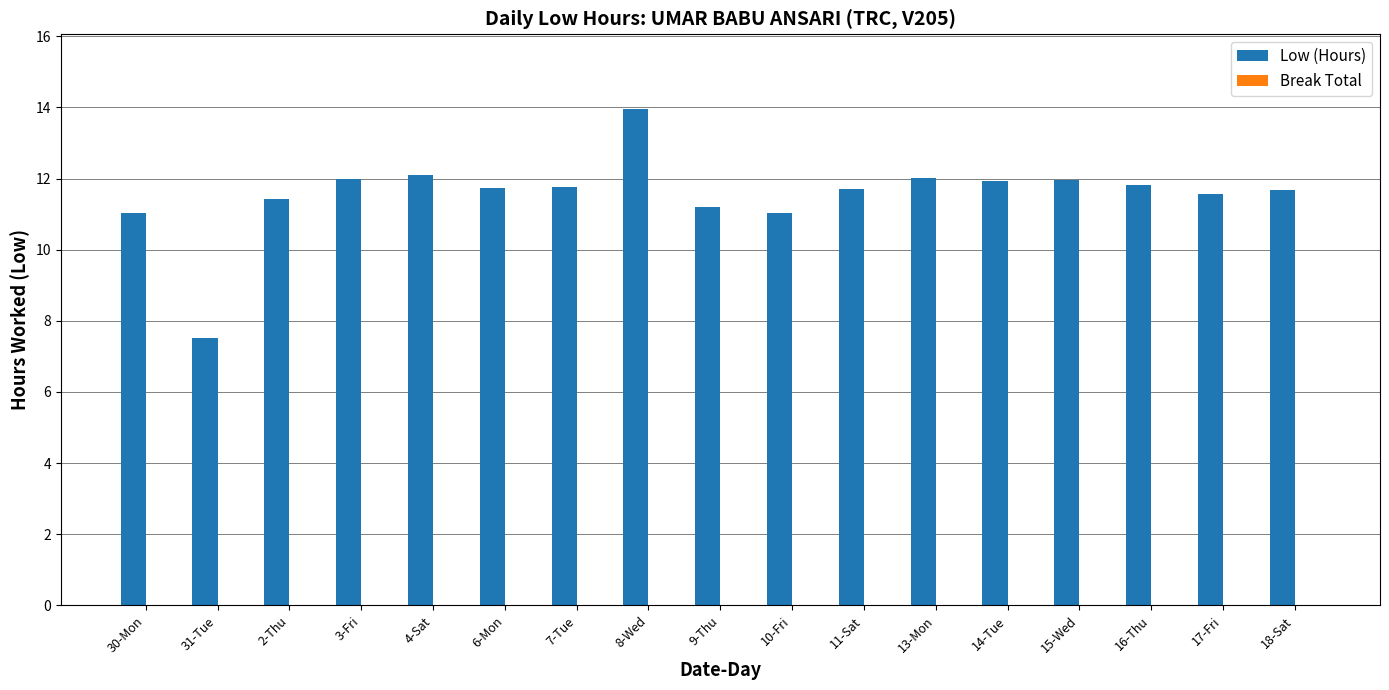

True or false: the data shows 16.7 at 3-Fri.

False